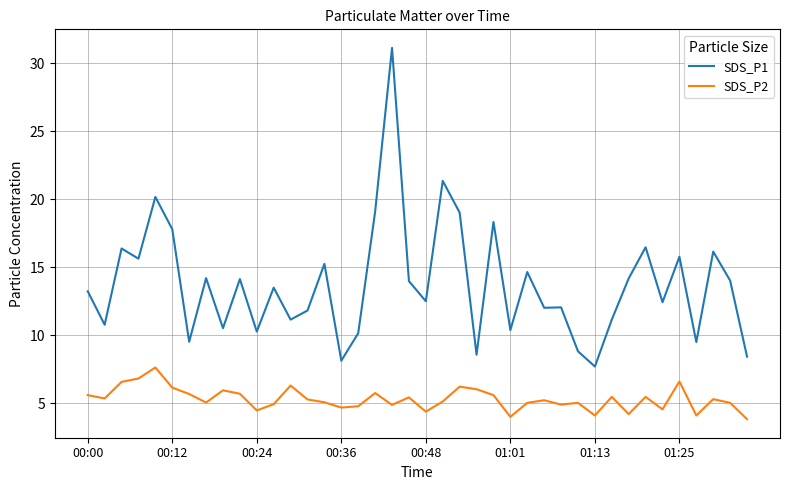

Which series has the largest total across all categories?

SDS_P1